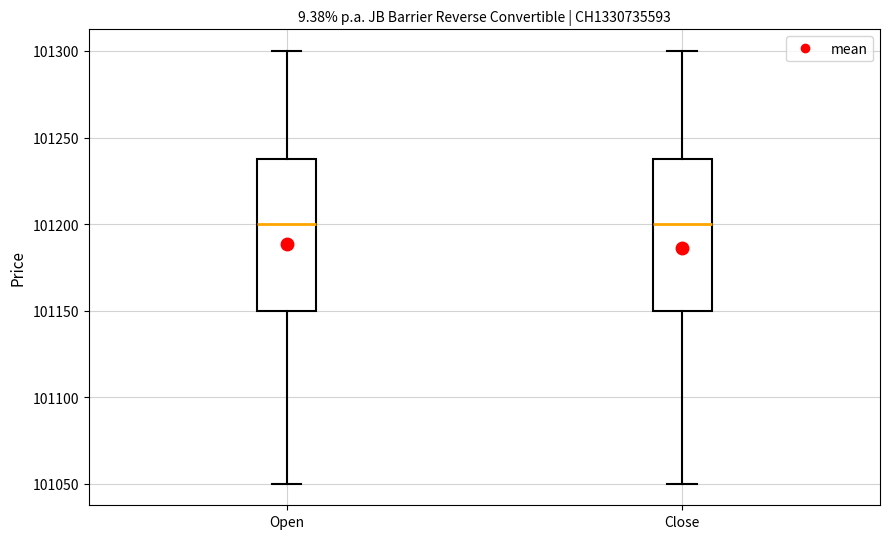

Reading left to right, read every box against the y-axis: the position of its median line, the range the box covers, and the ends of its whiskers. The values are not printed on the chart, so give them approximately, as read against the axis.

Open: median 101200, box 101150 to 101240, whiskers 101050 to 101300
Close: median 101200, box 101150 to 101240, whiskers 101050 to 101300